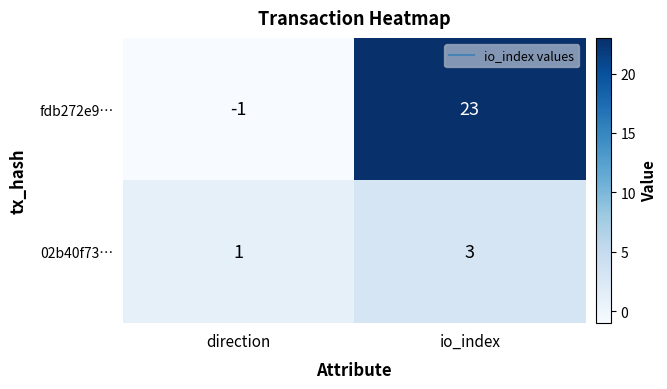

Rank the series at direction from highest to lowest value.

02b40f73…, fdb272e9…